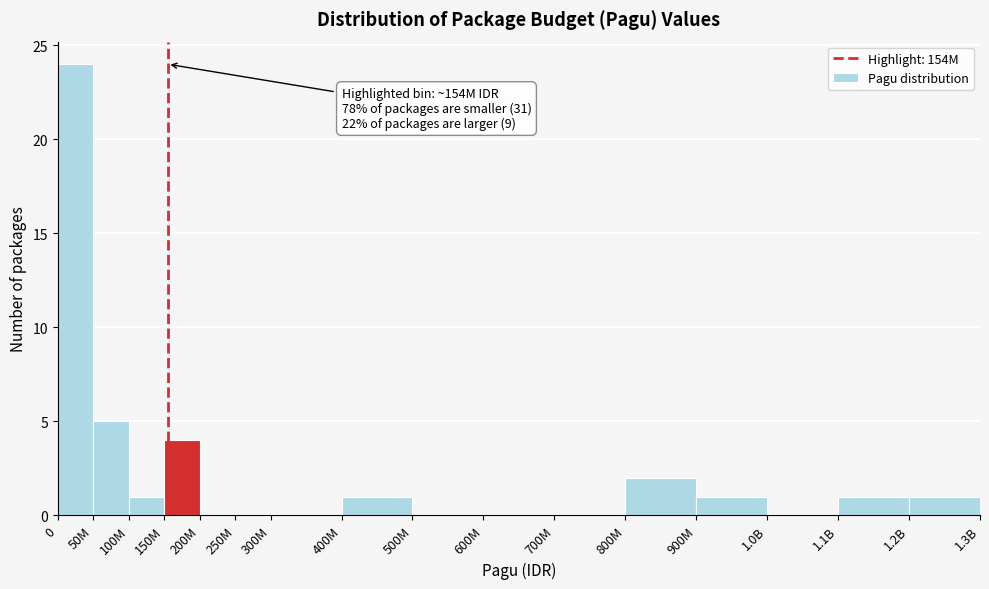

Reading left to right, list all the values displayed in this chart.

0=24	50M=5	100M=1	150M=4	200M=0	250M=0	300M=0	400M=1	500M=0	600M=0	700M=0	800M=2	900M=1	1.0B=0	1.1B=1	1.2B=1